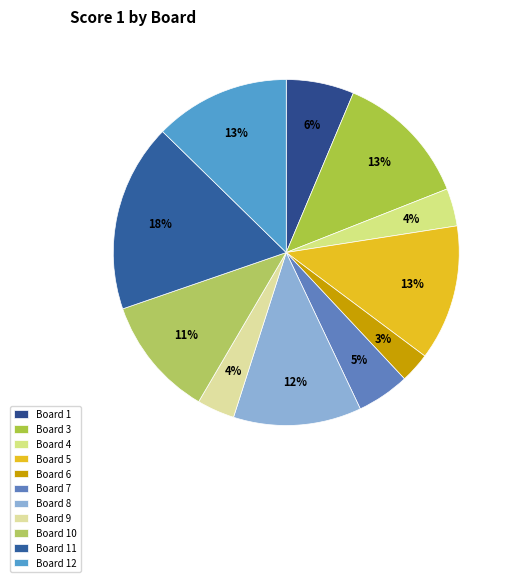

Does any single category account for the majority?

No